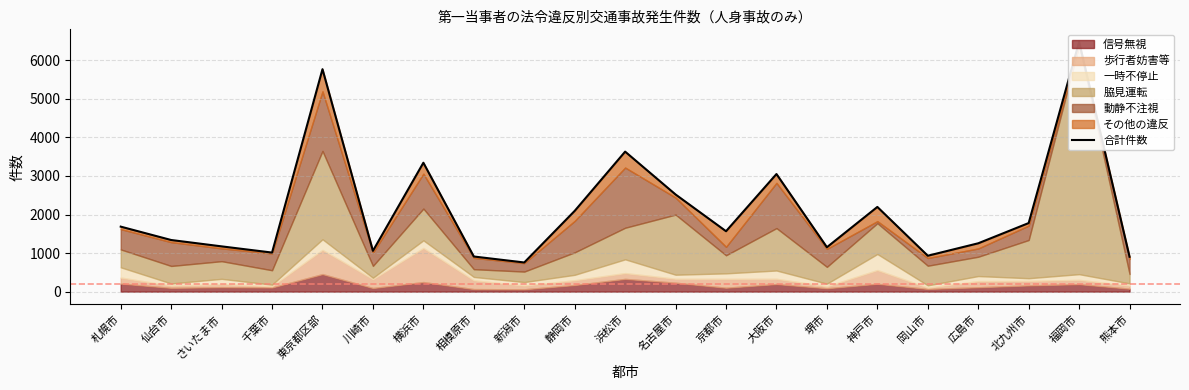

What is the change in value from 京都市 to 北九州市?

+212